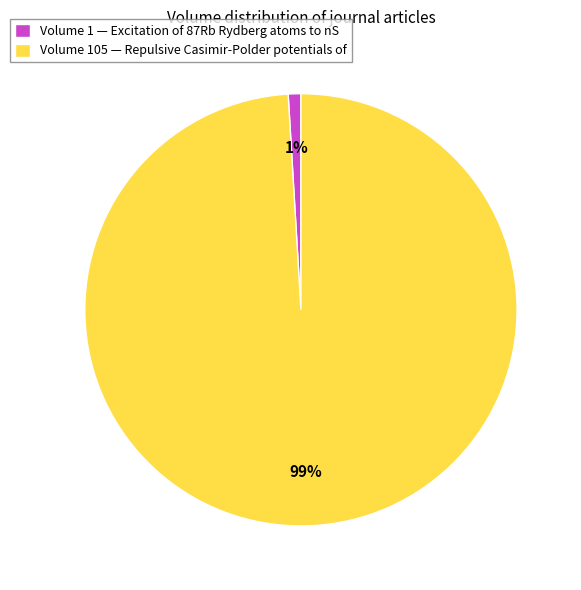

Rank the categories by value from highest to lowest.

Volume 105 — Repulsive Casimir-Polder potentials of, Volume 1 — Excitation of 87Rb Rydberg atoms to nS